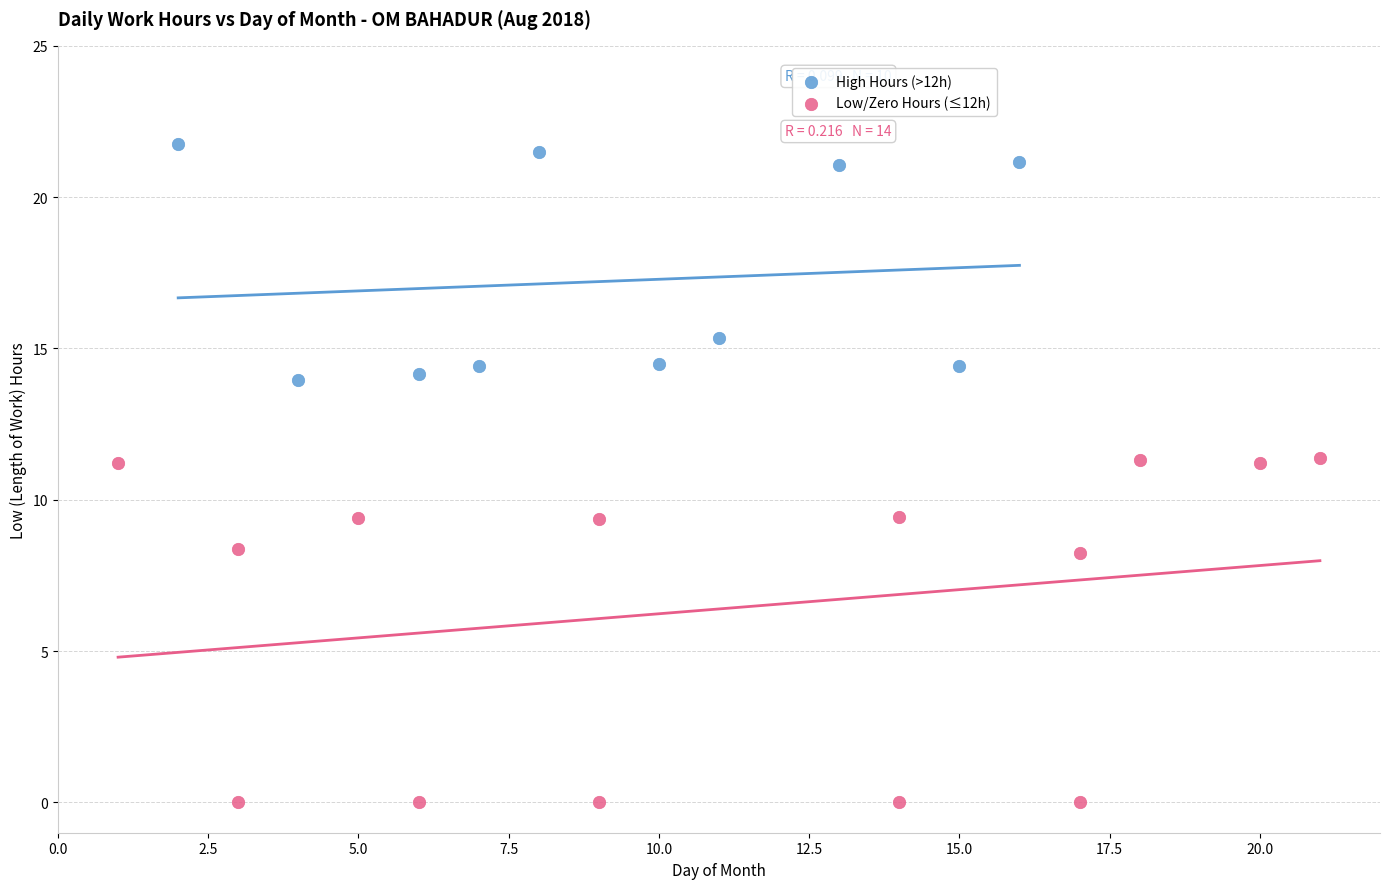

Which series reaches the minimum Y coordinate?

Low/Zero Hours (≤12h)